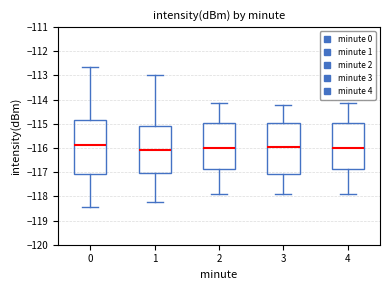

Which box is the tallest, from its lower edge to its upper edge?

0